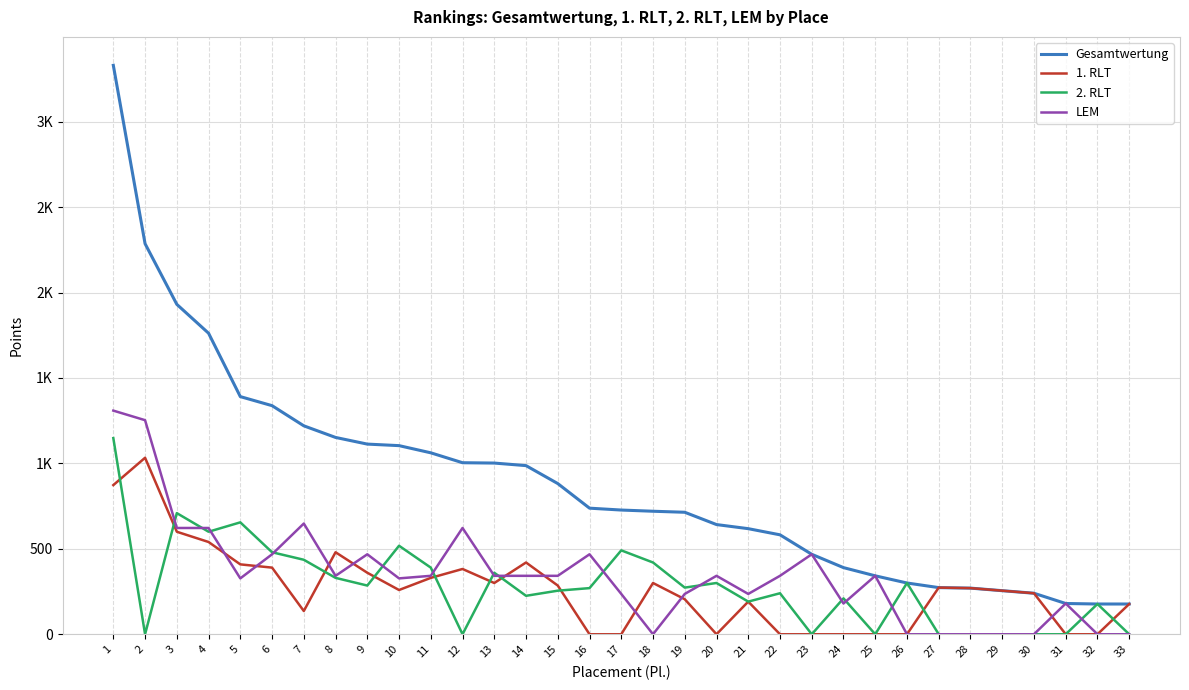

What are all the series names shown in the legend?

Gesamtwertung, 1. RLT, 2. RLT, LEM